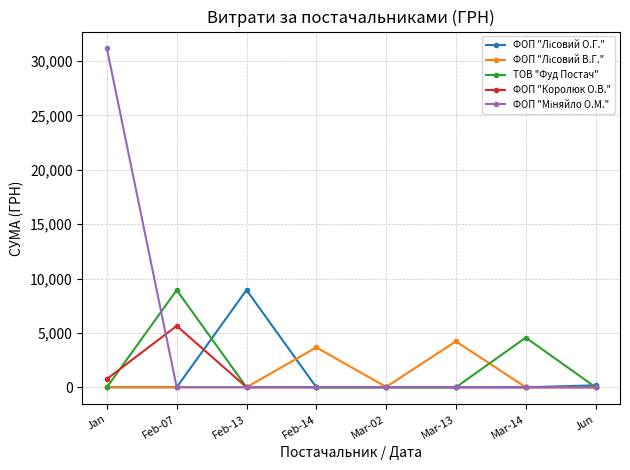

What is the total value across all series at Feb-13?

8941.0